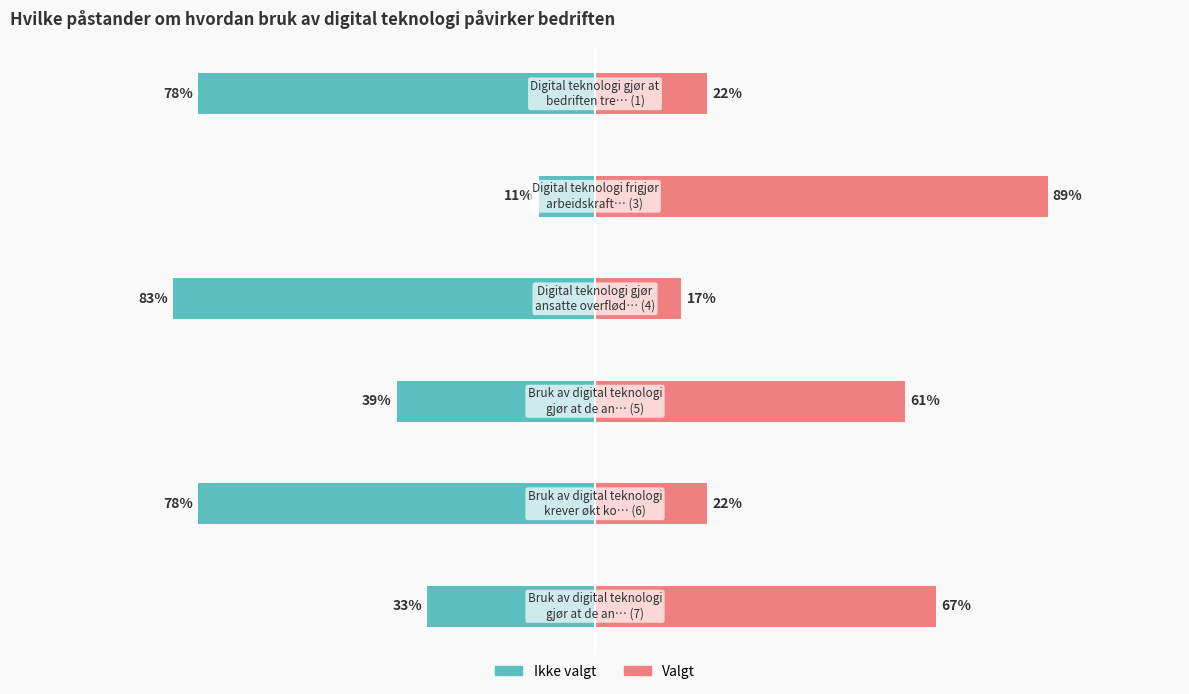

What is the value of the Ikke valgt bar at the 4th from the left?

-83